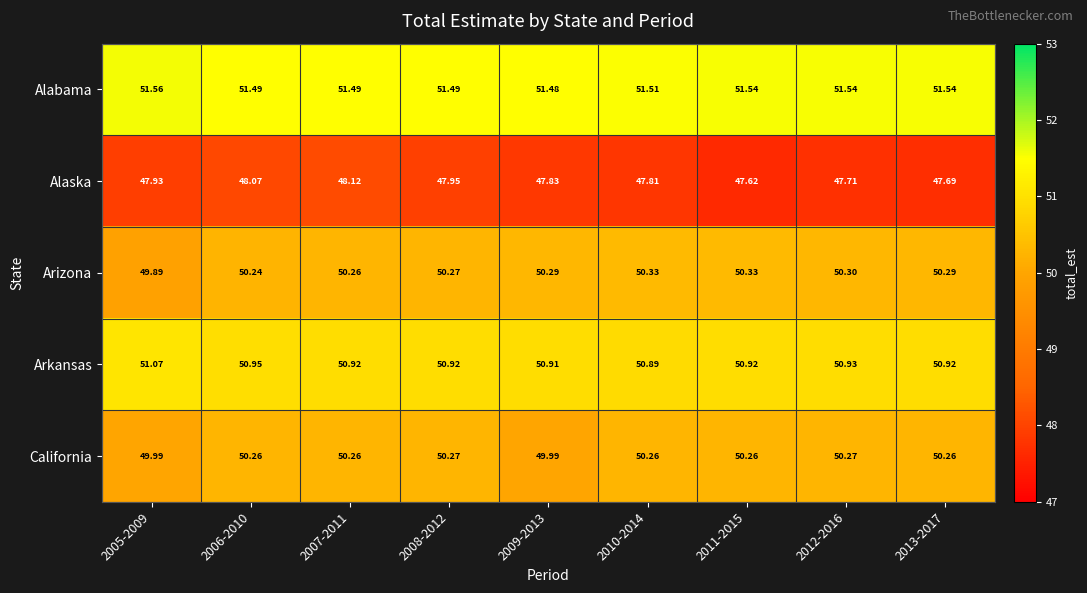

How many distinct data groups are displayed?

5